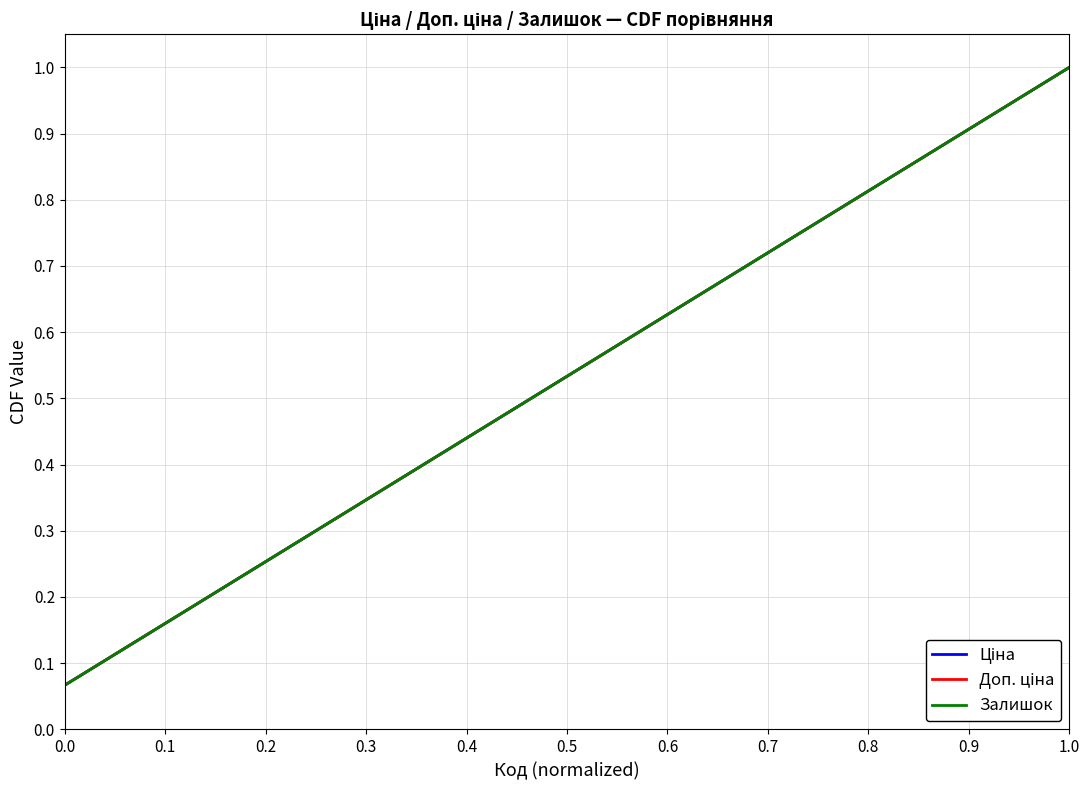

What is the average value of the Доп. ціна series?

0.5